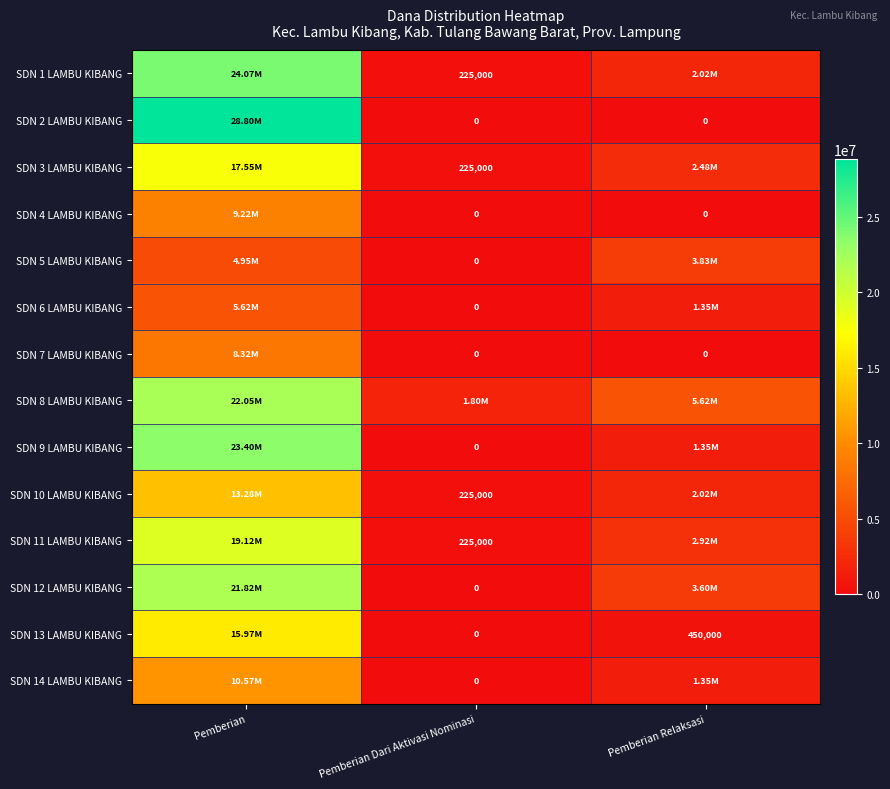

At which label is SDN 5 LAMBU KIBANG closest to 2475000?

Pemberian Relaksasi